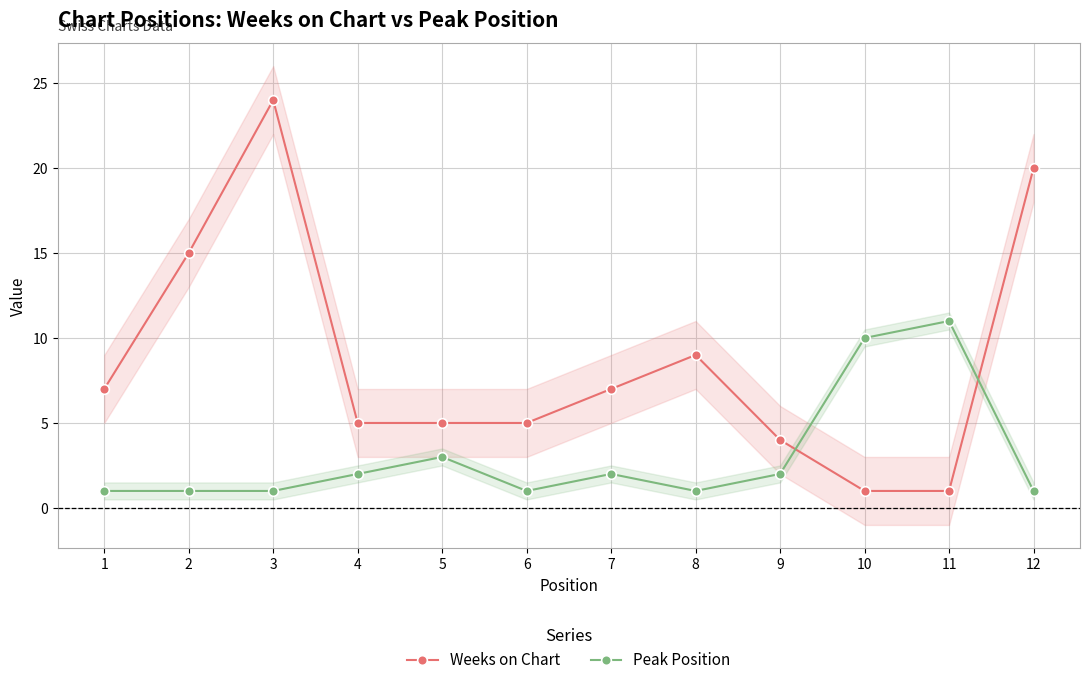

At which category is the sum across all series the highest?

3